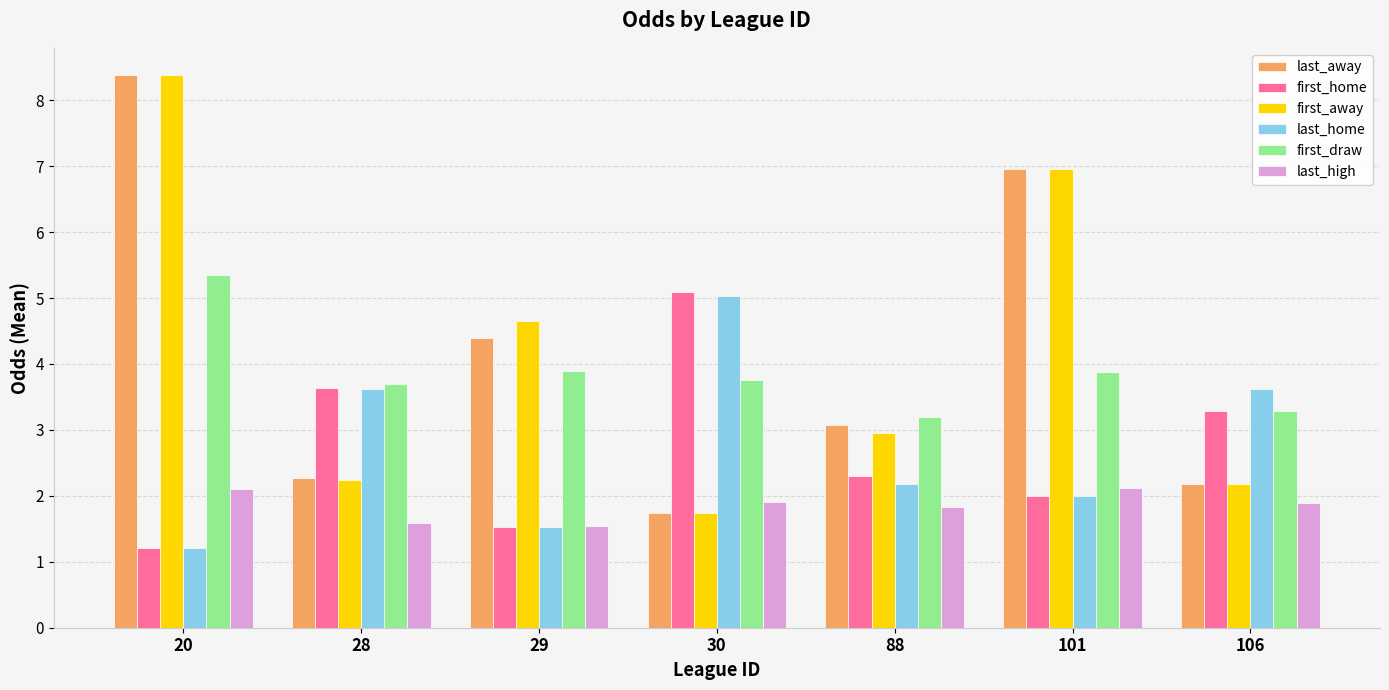

What is the difference between the second highest and minimum values in the last_away series?

5.2